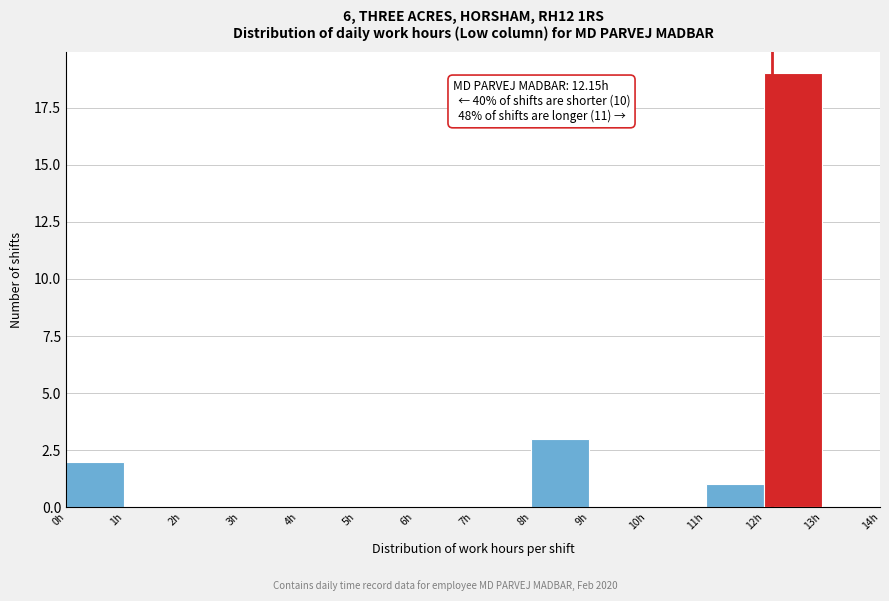

Which range on the x-axis has the tallest bar?

12 to 13